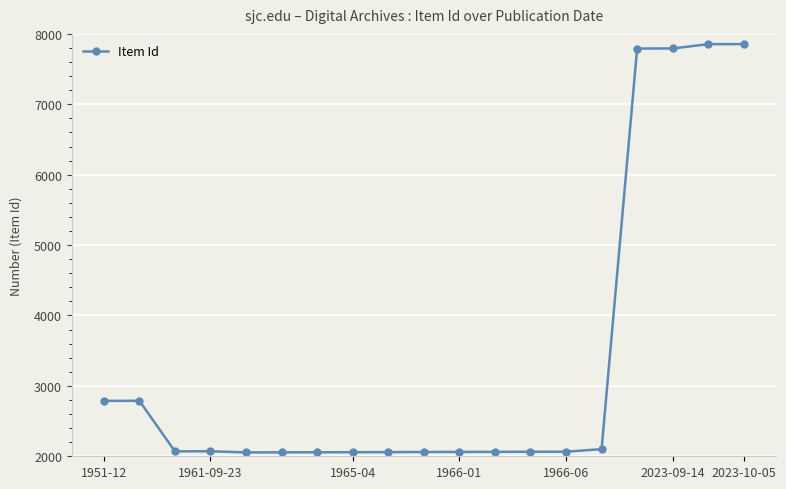

What is the minimum value shown in the chart?

2055